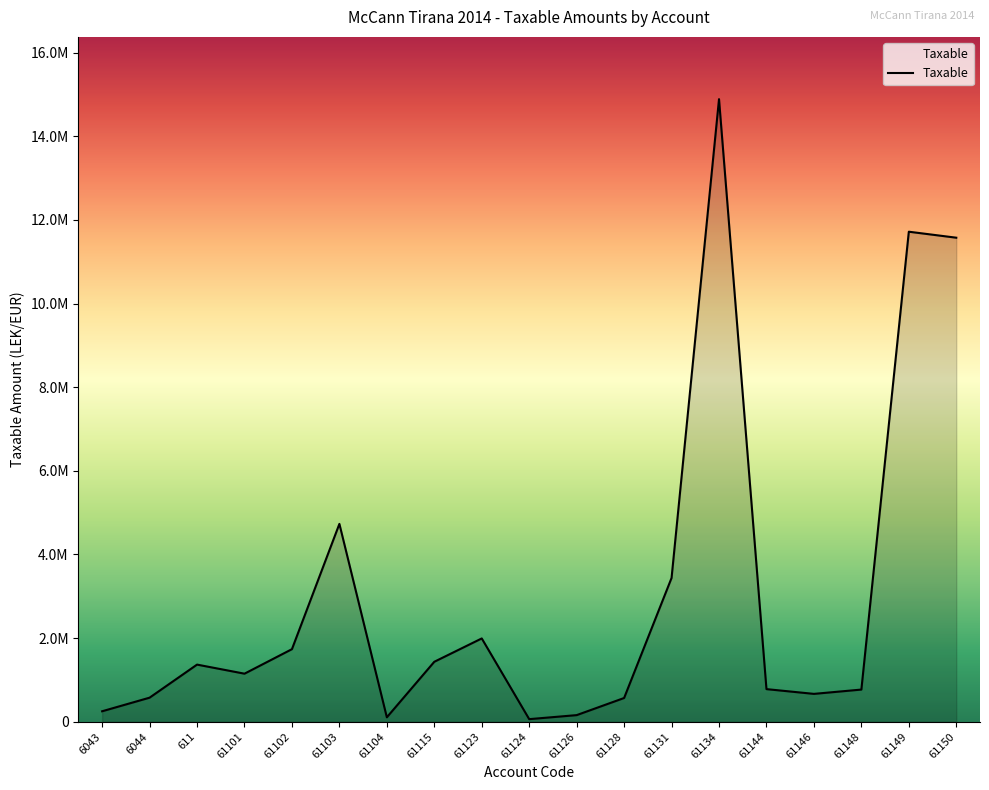

Does the chart have visible grid lines?

No